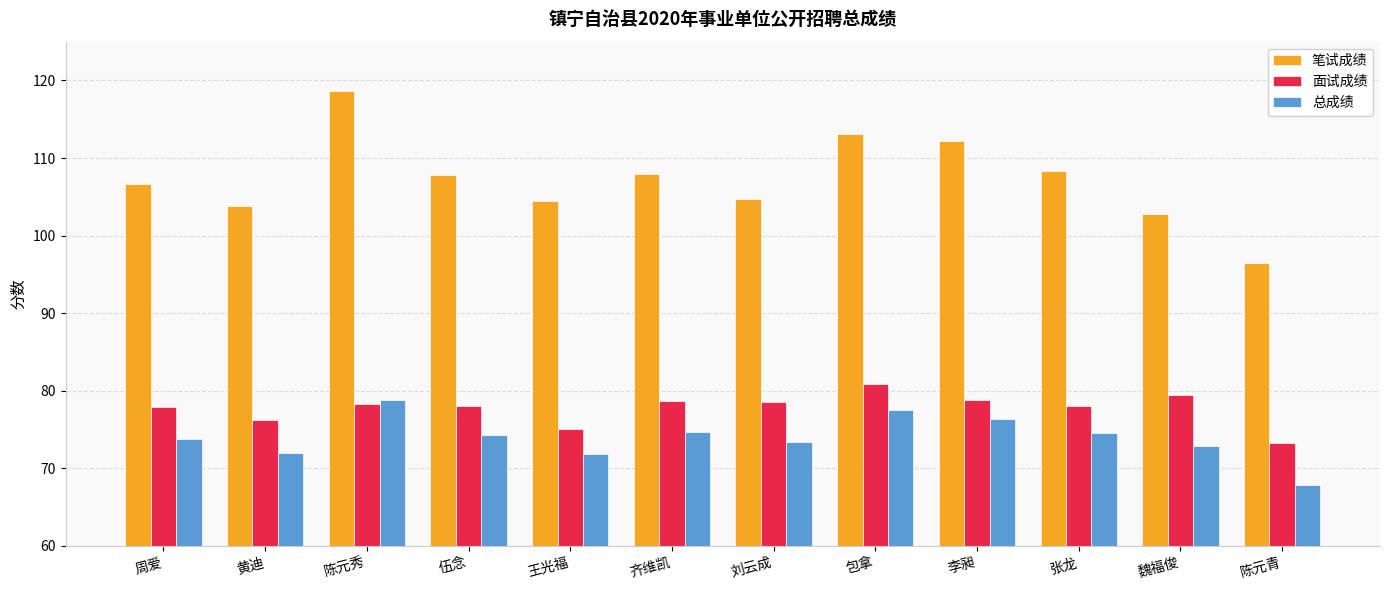

What is the difference between the second highest and second lowest values in the 面试成绩 series?

4.4